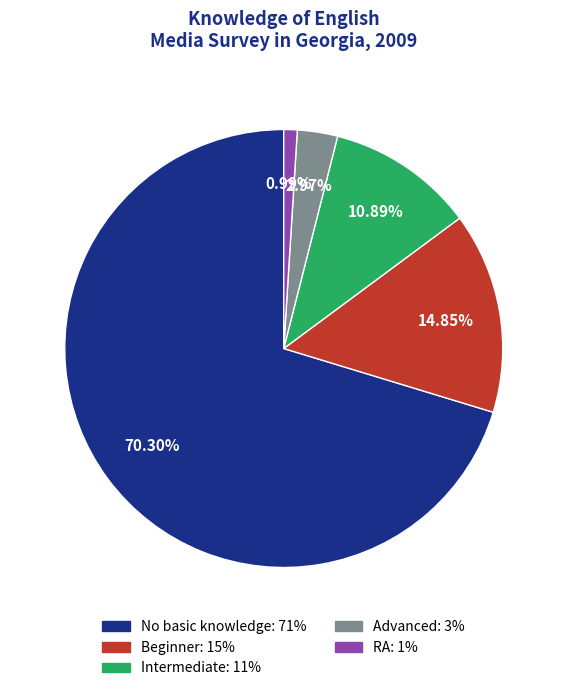

Is there any slice that represents more than half of the pie?

Yes